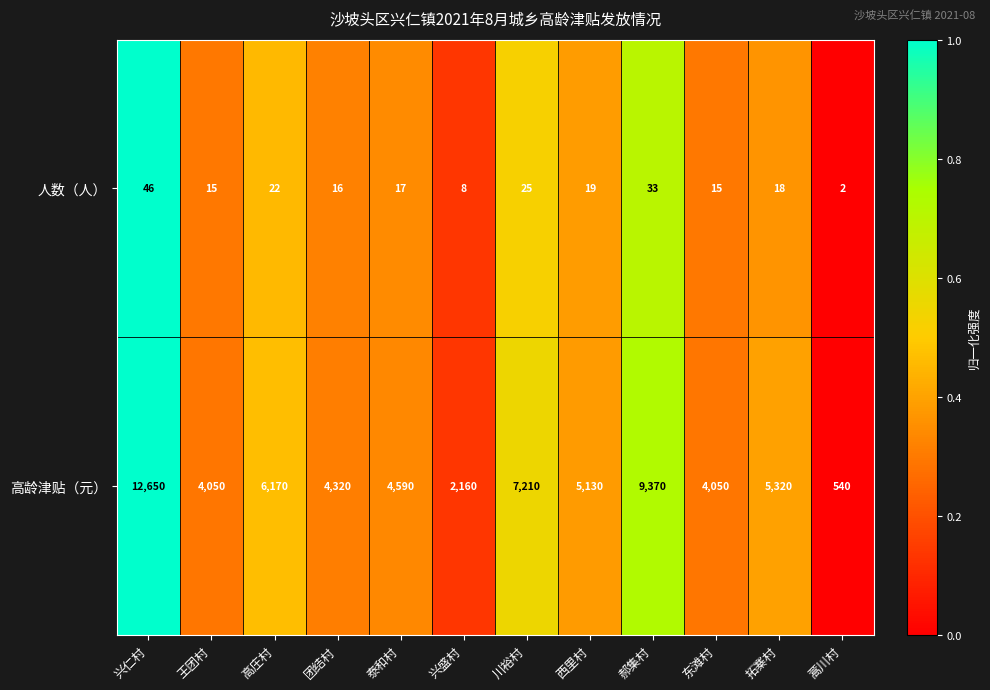

The value of 高龄津贴（元） at 拓寨村 is 5320. True or false?

True